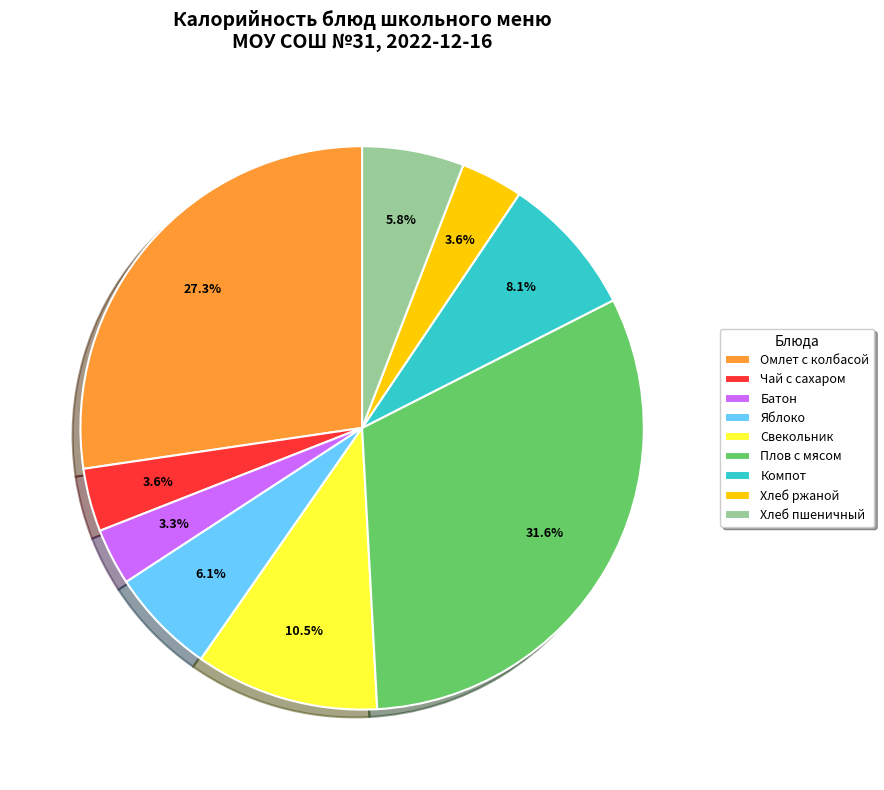

How much of the chart is everything except Плов с мясом?

68.4%